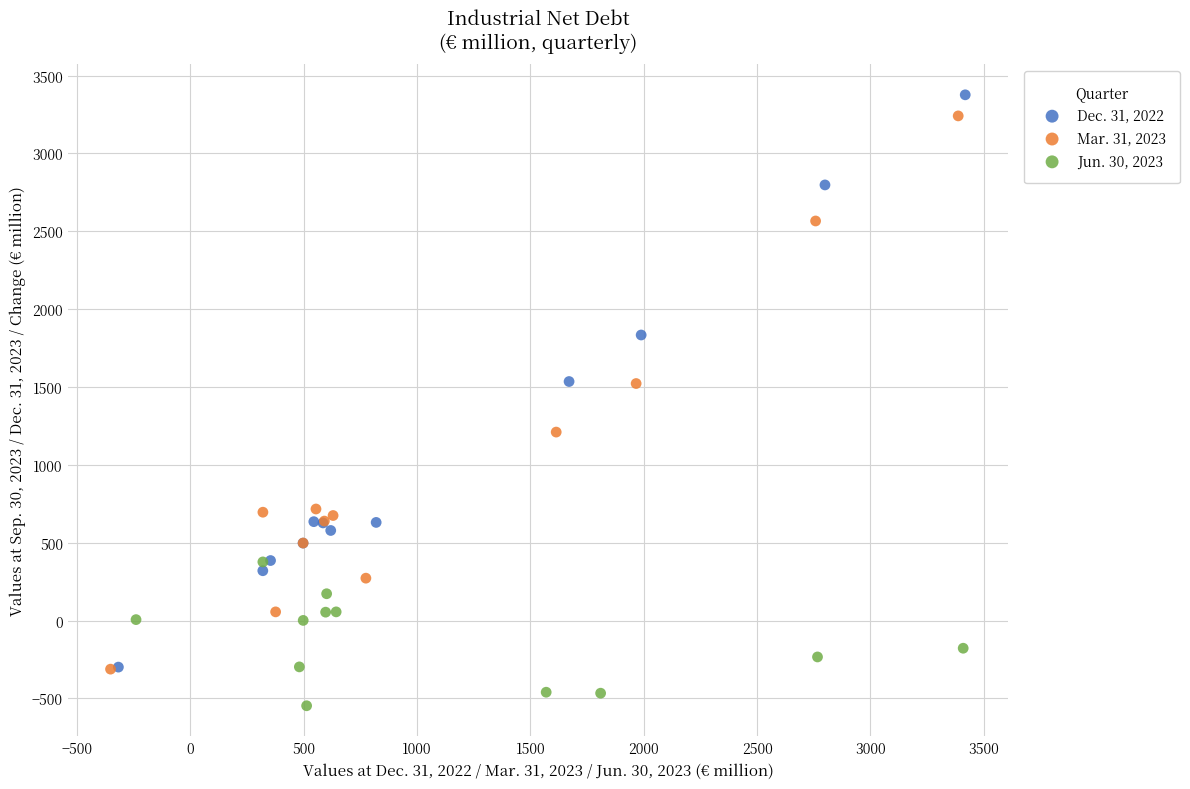

Which series has the widest spread of Y values?

Dec. 31, 2022